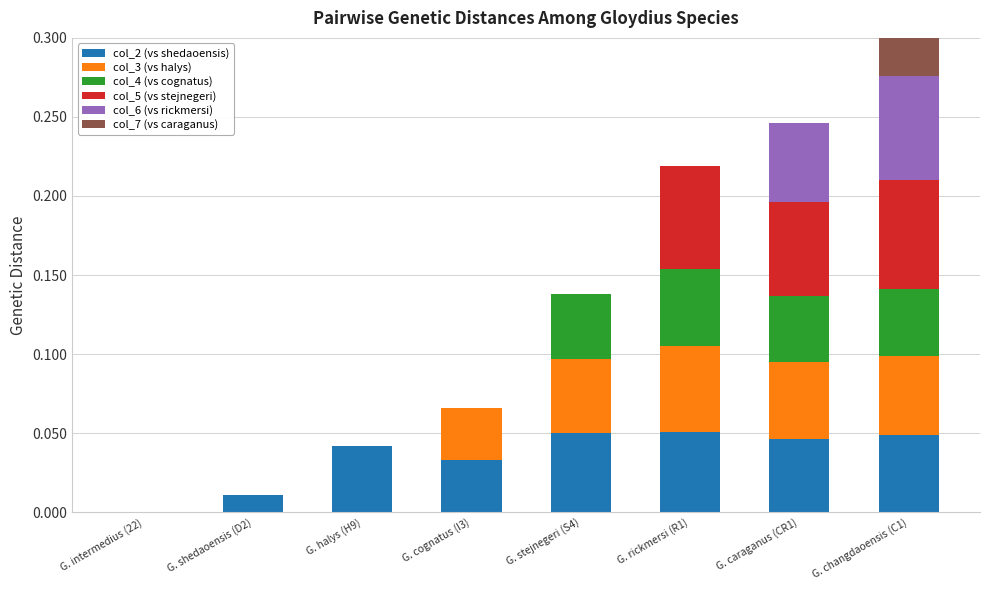

Reading left to right, extract all data points from this chart.

col_2 (vs shedaoensis): 0.0	0.0	0.0	0.0	0.1	0.1	0.0	0.0
col_3 (vs halys): 0.0	0.0	0.0	0.0	0.0	0.1	0.0	0.1
col_4 (vs cognatus): 0.0	0.0	0.0	0.0	0.0	0.0	0.0	0.0
col_5 (vs stejnegeri): 0.0	0.0	0.0	0.0	0.0	0.1	0.1	0.1
col_6 (vs rickmersi): 0.0	0.0	0.0	0.0	0.0	0.0	0.1	0.1
col_7 (vs caraganus): 0.0	0.0	0.0	0.0	0.0	0.0	0.0	0.1